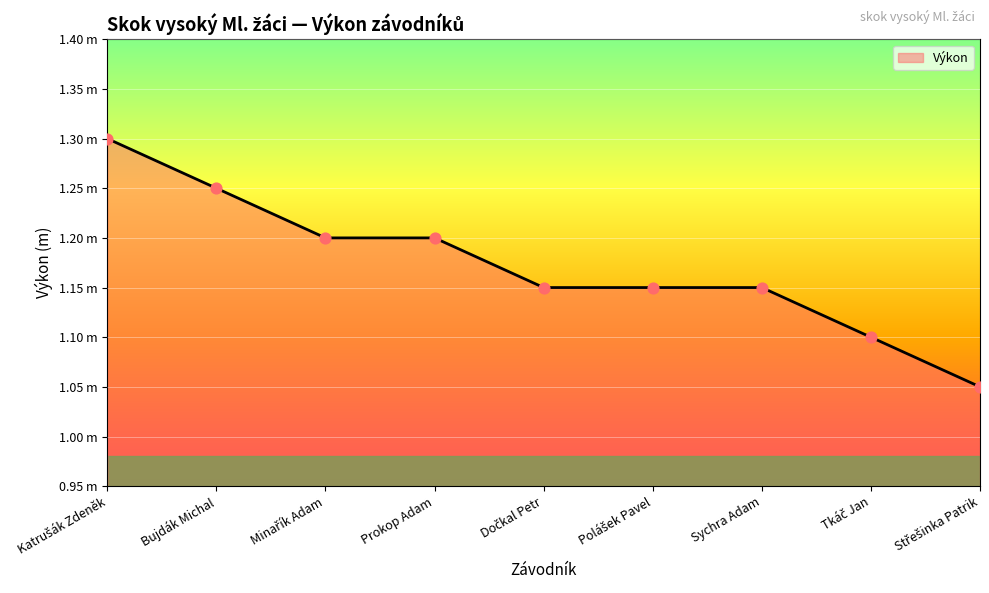

Between Polášek Pavel and Tkáč Jan, which is larger?

Polášek Pavel